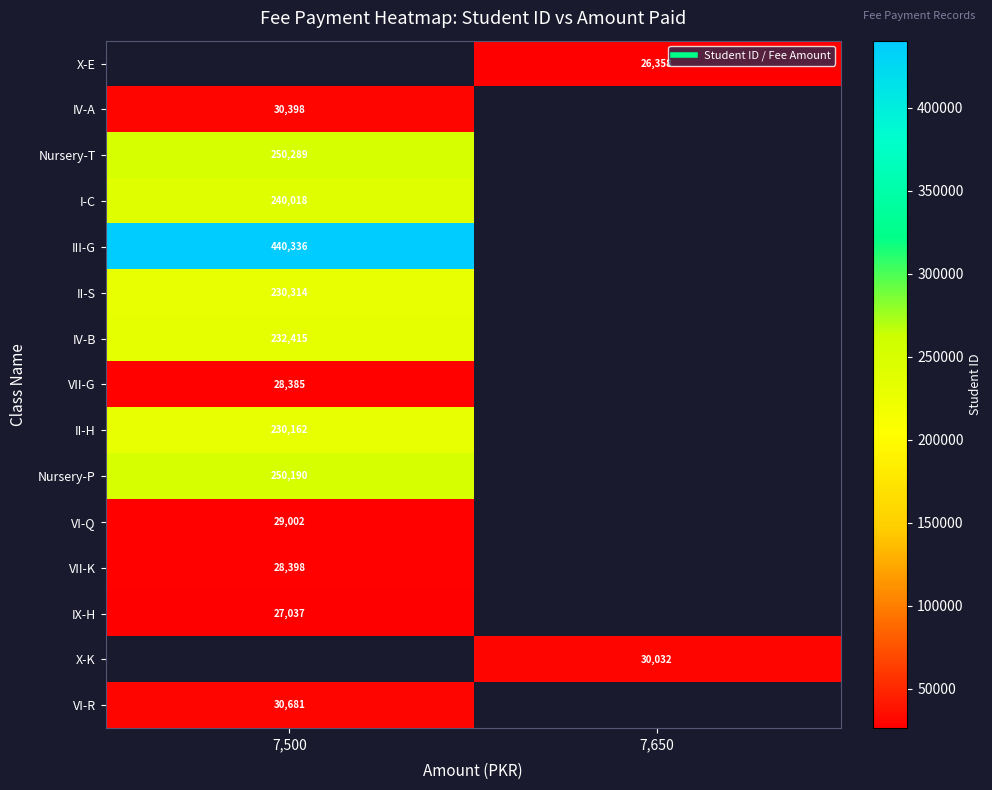

What is the smallest value displayed?

26358.0